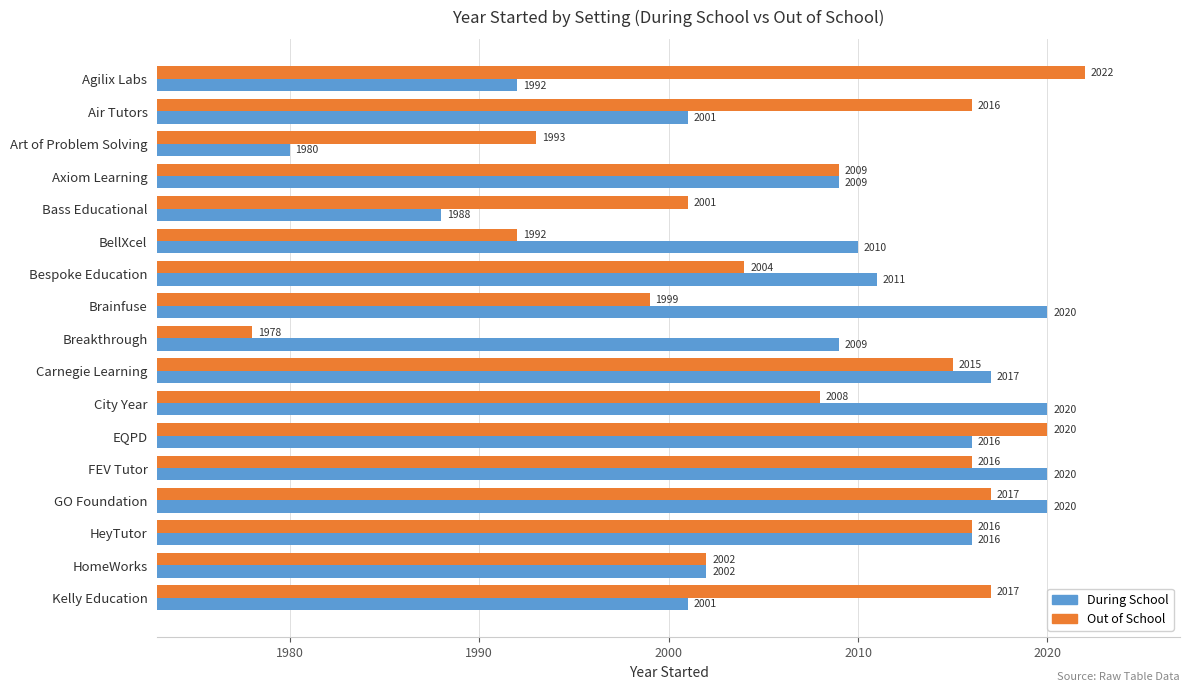

List the series in order of their overall mean, lowest first.

Out of School, During School